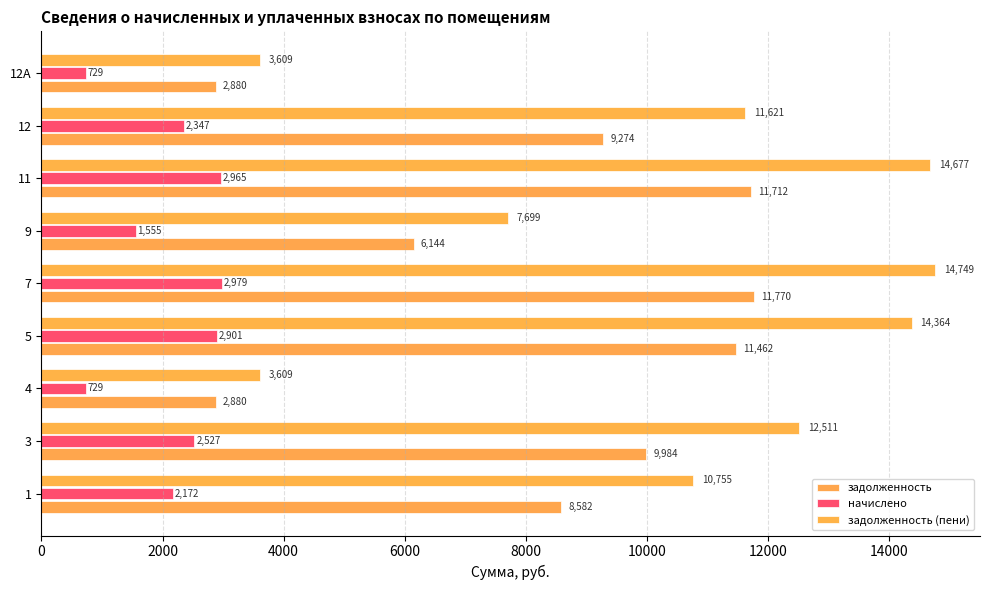

What is the sum of all задолженность (пени) values?

93593.4